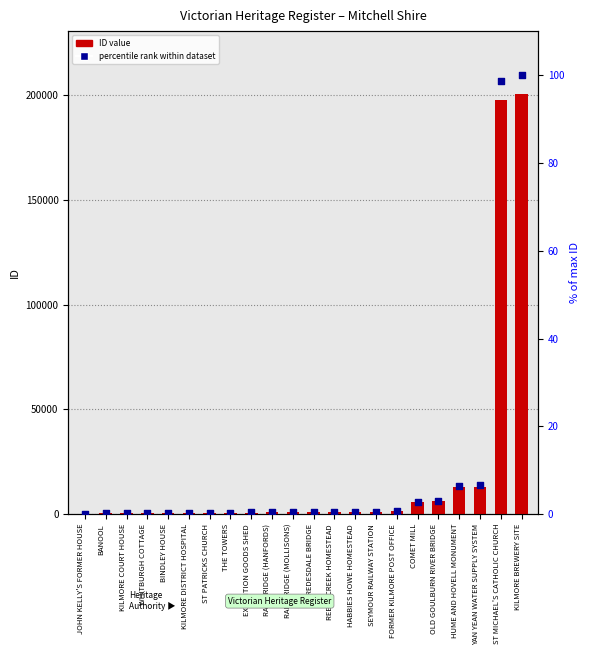

Which series has the largest total across all categories?

ID value